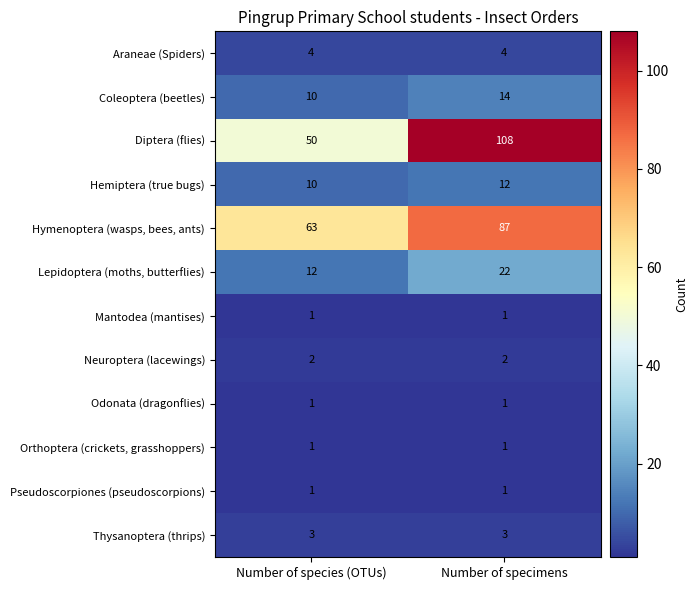

List the labels in order of Diptera (flies) value, smallest first.

Number of species (OTUs), Number of specimens